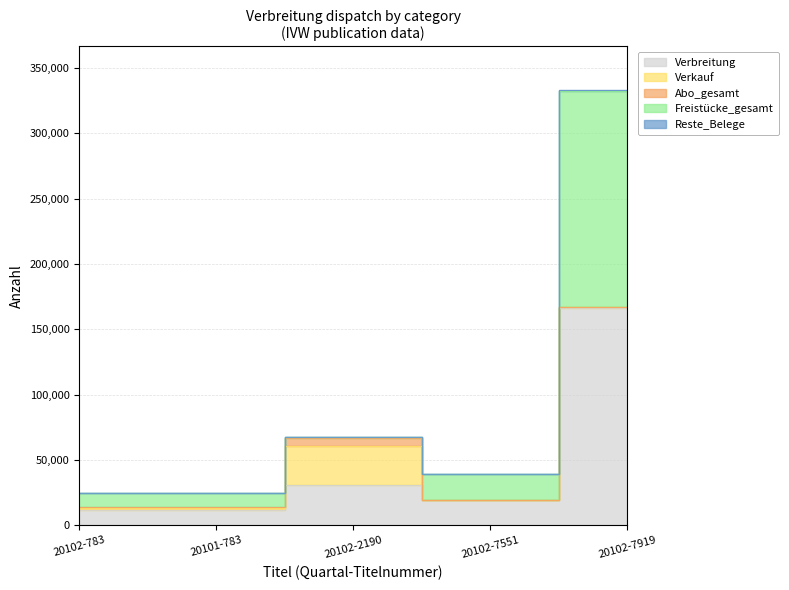

Reading left to right, transcribe all the data shown in this chart.

Verbreitung: 11798	11818	30731	19500	166066
Verkauf: 1090	1104	30138	0	801
Abo_gesamt: 1066	1079	6124	0	312
Freistücke_gesamt: 10708	10714	593	19500	165265
Reste_Belege: 202	182	80	500	817